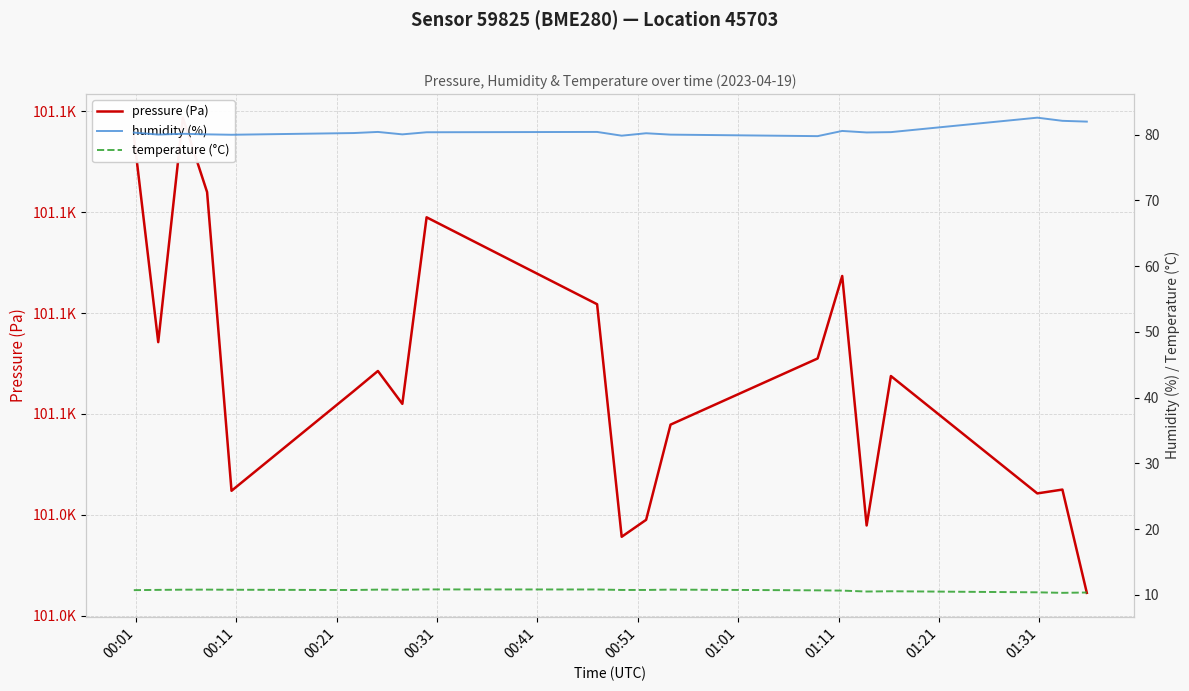

How many lines are shown in the chart?

3